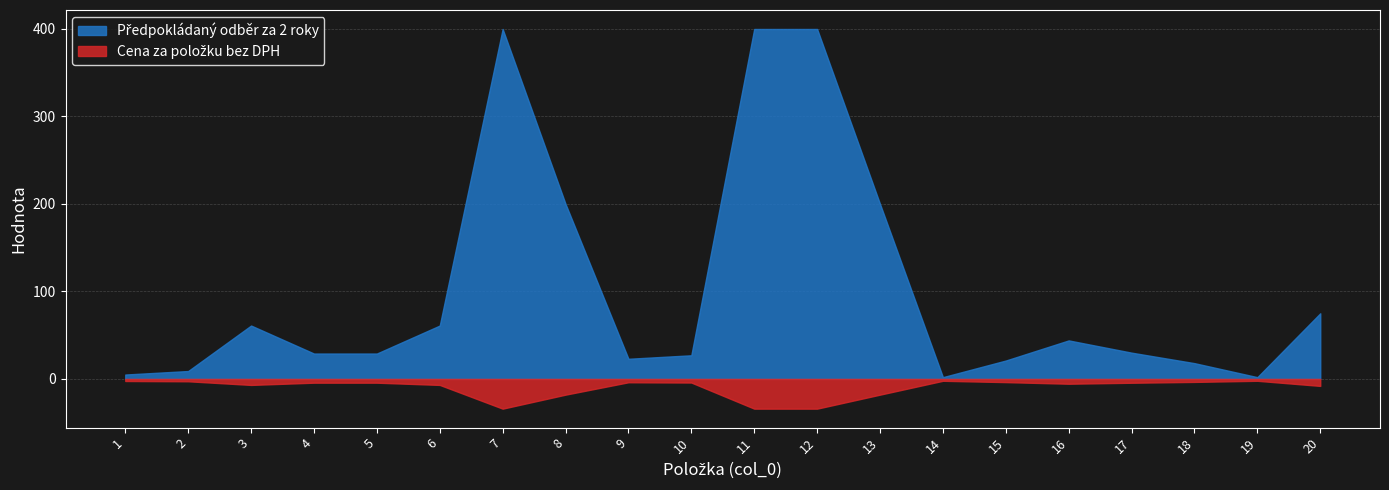

Which series has the largest total across all categories?

Předpokládaný odběr za 2 roky